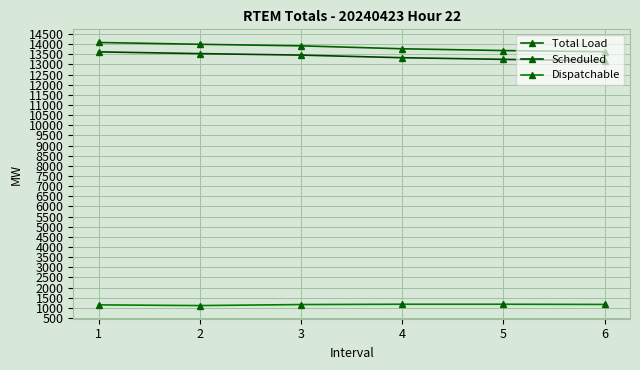

Which series has the largest total across all categories?

Total Load